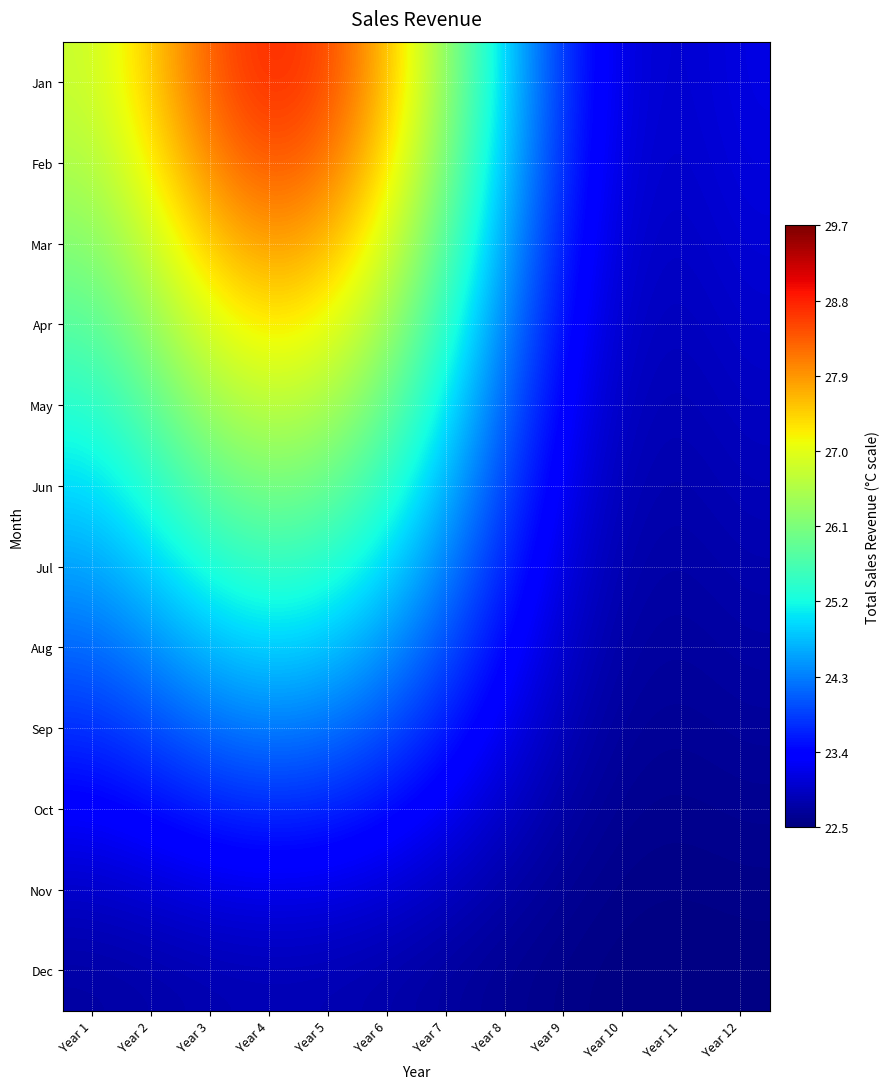

Rank the series at Year 3 from lowest to highest value.

Dec, Nov, Oct, Sep, Aug, Jul, Jun, May, Apr, Mar, Feb, Jan